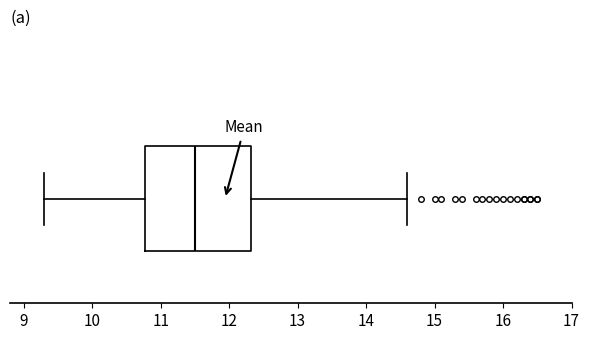

Read this box plot against the x-axis: the position of the median line, the range covered by the box, and the ends of both whiskers. The values are not printed on the chart, so give them approximately, as read against the axis.

median 11.5, box 10.8 to 12.3, whiskers 9.3 to 14.6